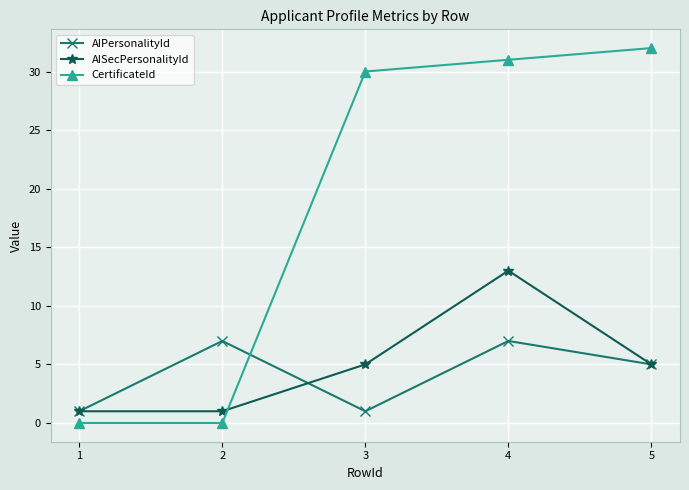

The CertificateId series shows 31 at 4. True or false?

True